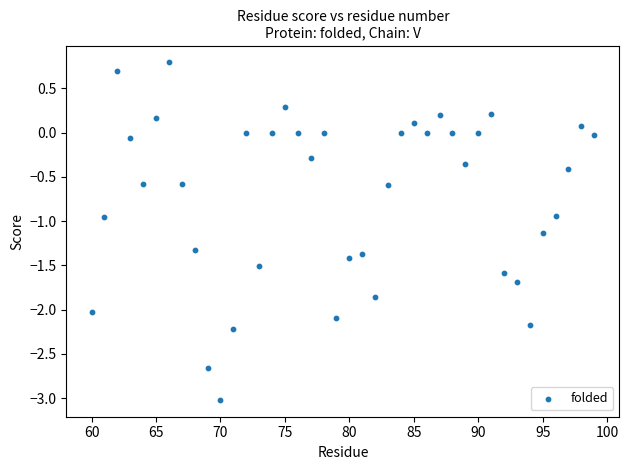

What is the range of Y values (max minus min)?

3.8